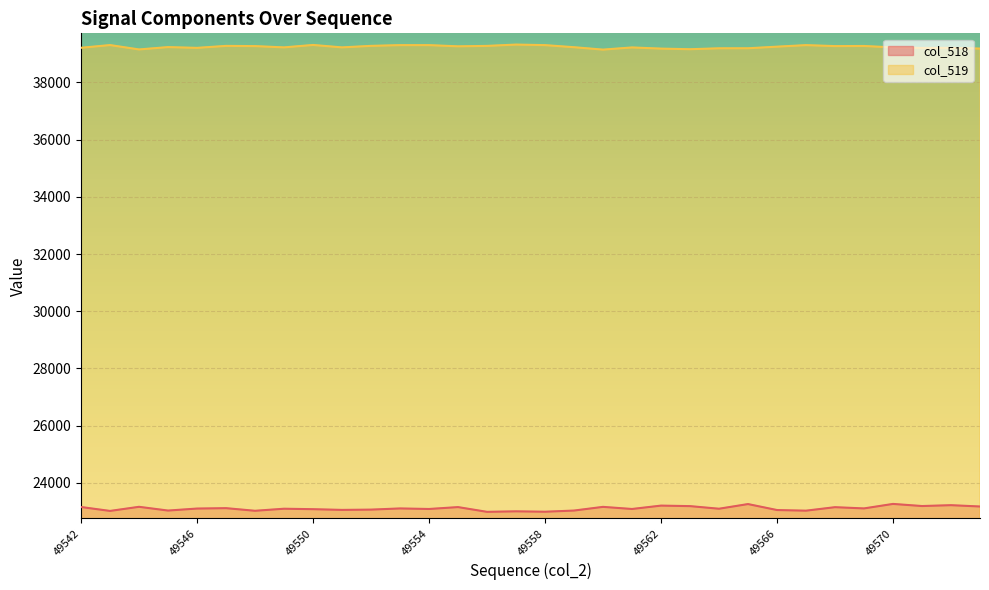

List the labels in order of col_518 value, largest first.

49570, 49565, 49572, 49562, 49571, 49563, 49573, 49544, 49560, 49542, 49555, 49568, 49547, 49569, 49553, 49546, 49549, 49564, 49554, 49561, 49550, 49552, 49551, 49566, 49545, 49559, 49567, 49548, 49543, 49557, 49558, 49556